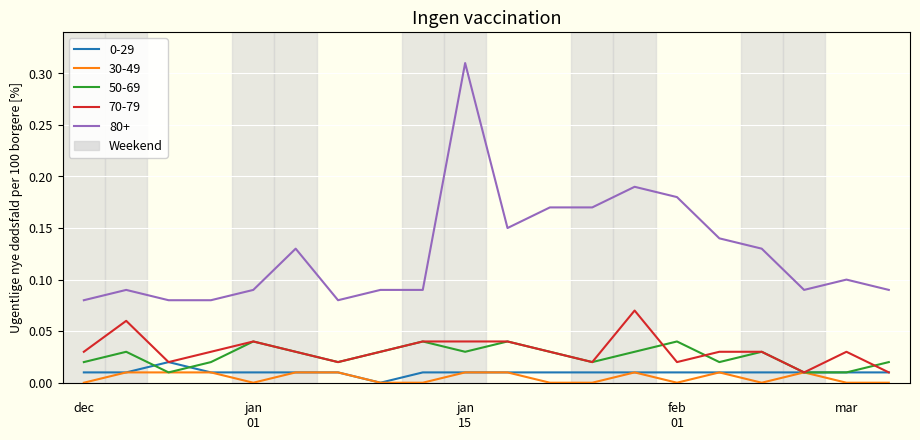

Which series has the largest total across all categories?

80+